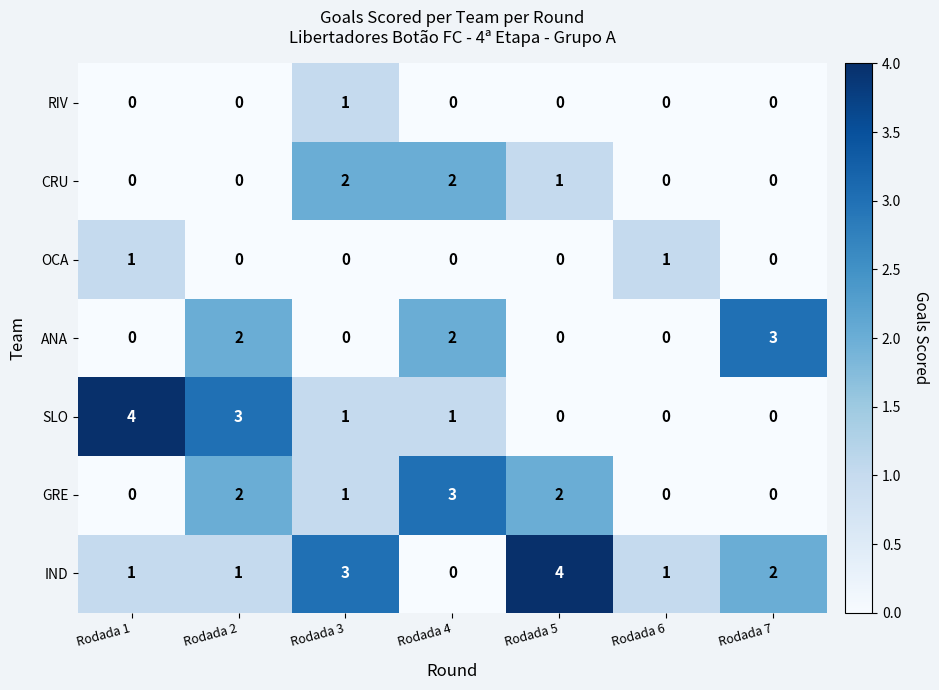

At how many categories does at least one series exceed 2?

6